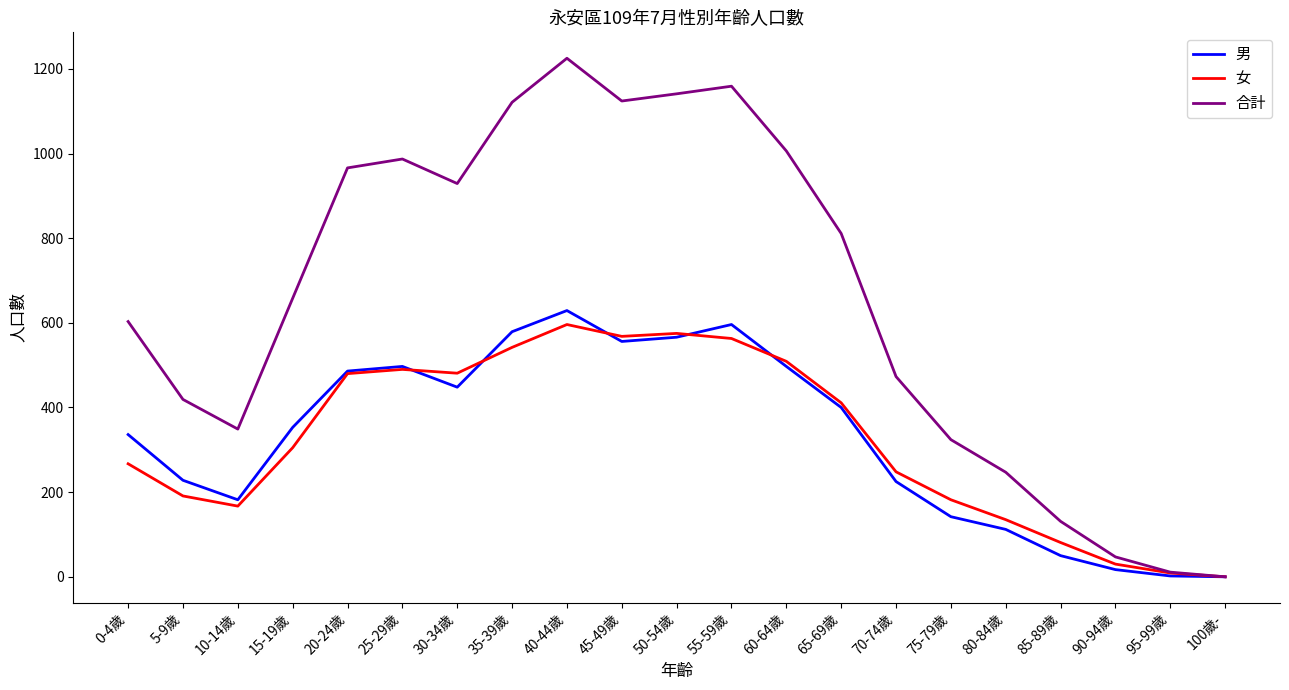

Which series has the largest range (max minus min)?

合計